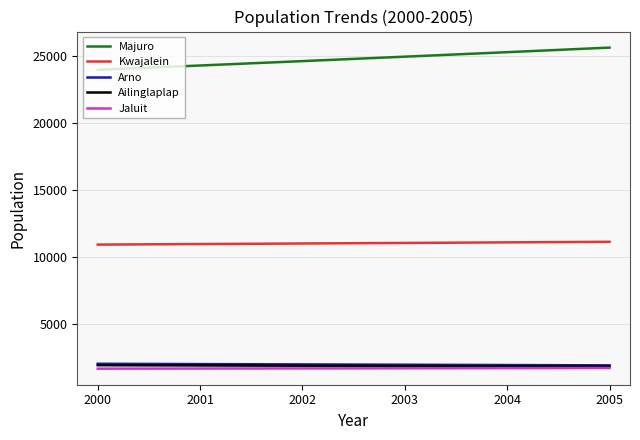

What is the spread (max minus min) of values at 2005?

23926.4